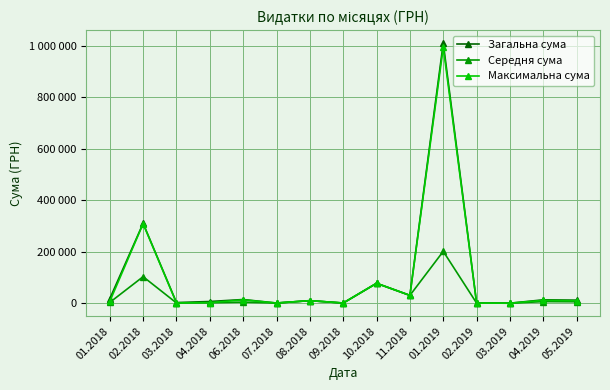

What is the difference between the Загальна сума values at 11.2018 and 03.2019?

30290.5